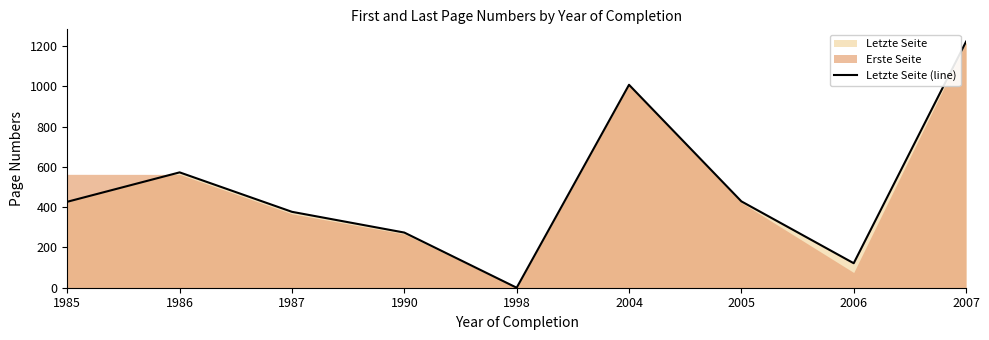

Is it true that the value at 2005 is 632.9?

False